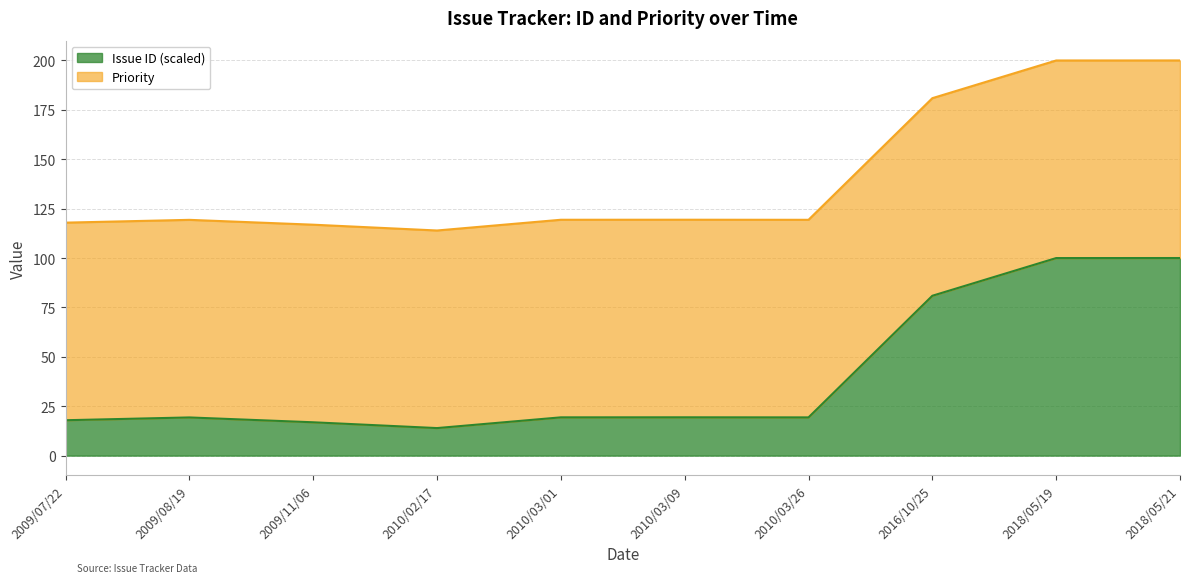

At which label is the value closest to 56?

2016/10/25